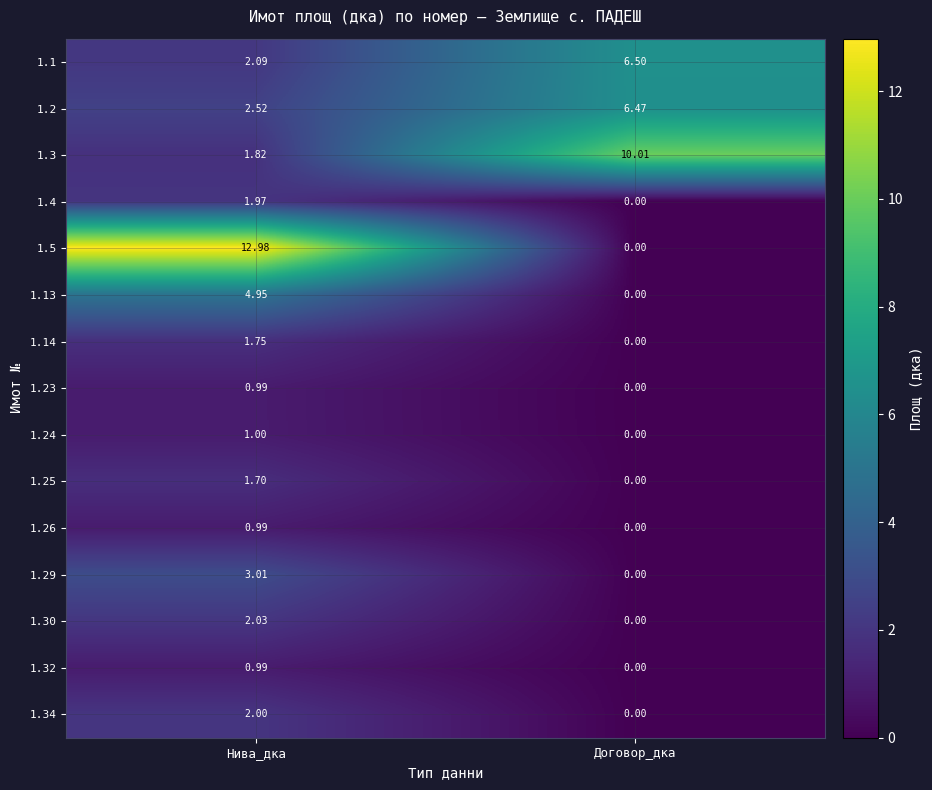

Is the value of 1.29 at Нива_дка greater than the value of 1.24 at Нива_дка?

Yes